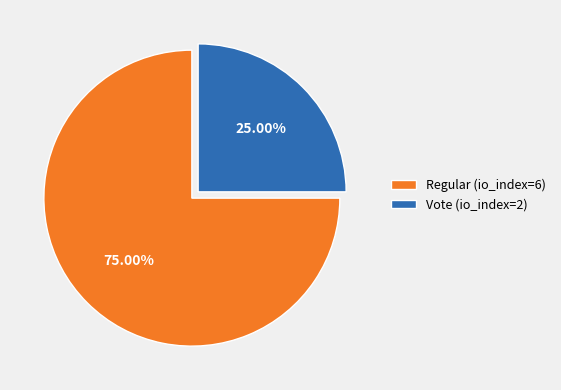

Which category has the biggest portion of the pie?

Regular (io_index=6)